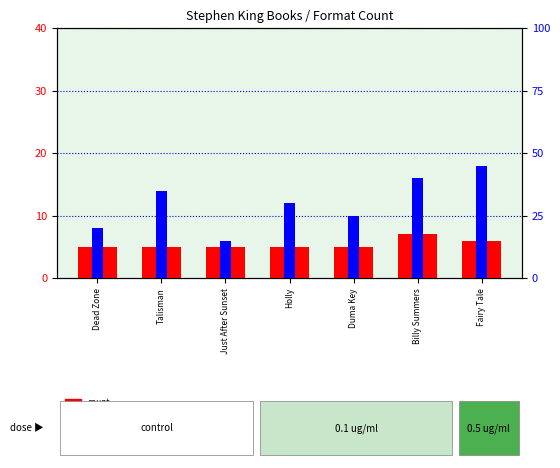

What is the difference between the percentile rank within the sample values at Billy Summers and Talisman?

5